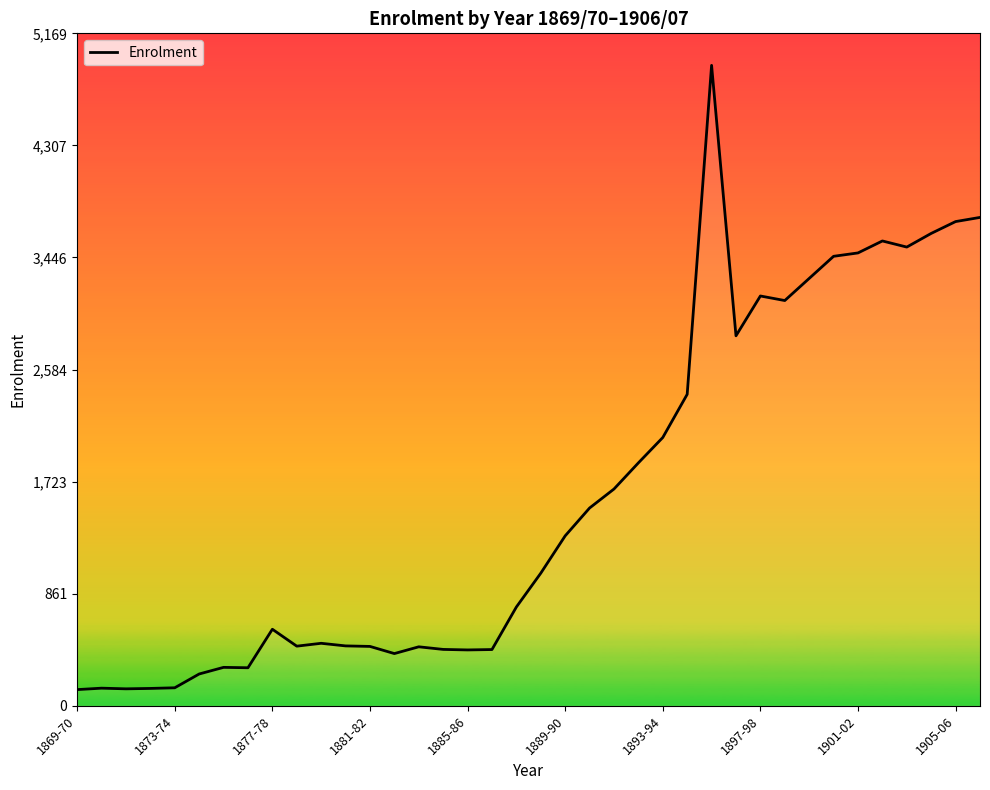

How many lines are shown in the chart?

1